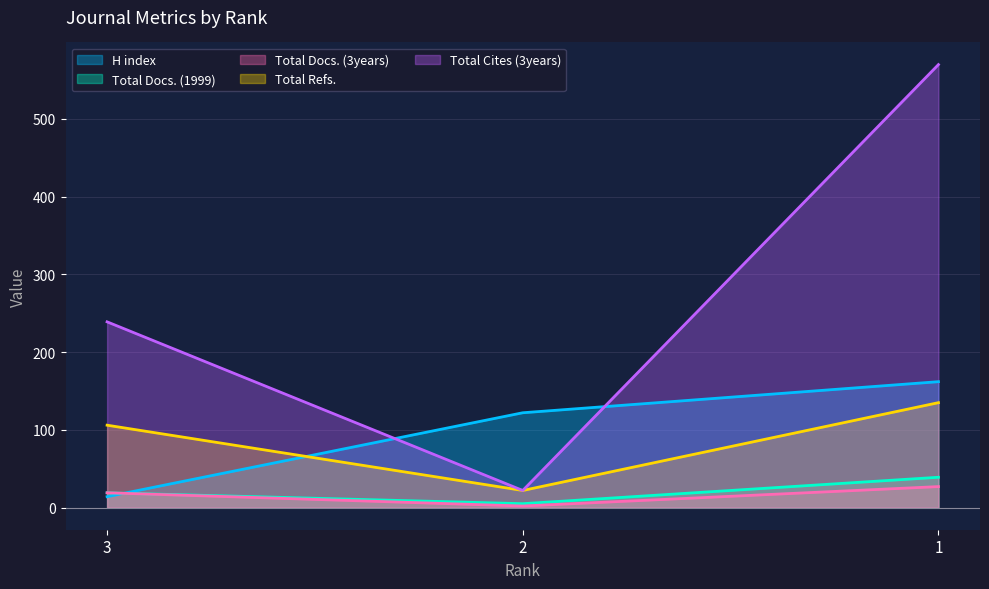

Reading left to right, extract all data points from this chart.

H index: 3=14	2=122	1=162
Total Docs. (1999): 3=19	2=5	1=39
Total Docs. (3years): 3=19	2=2	1=27
Total Refs.: 3=106	2=22	1=135
Total Cites (3years): 3=239	2=22	1=570